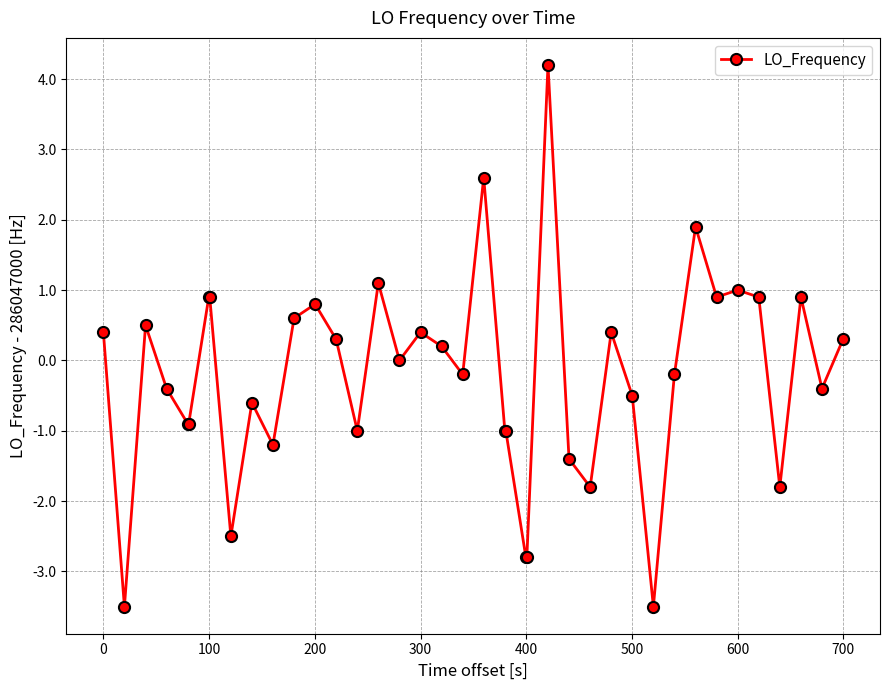

Count the number of data series in this chart.

1